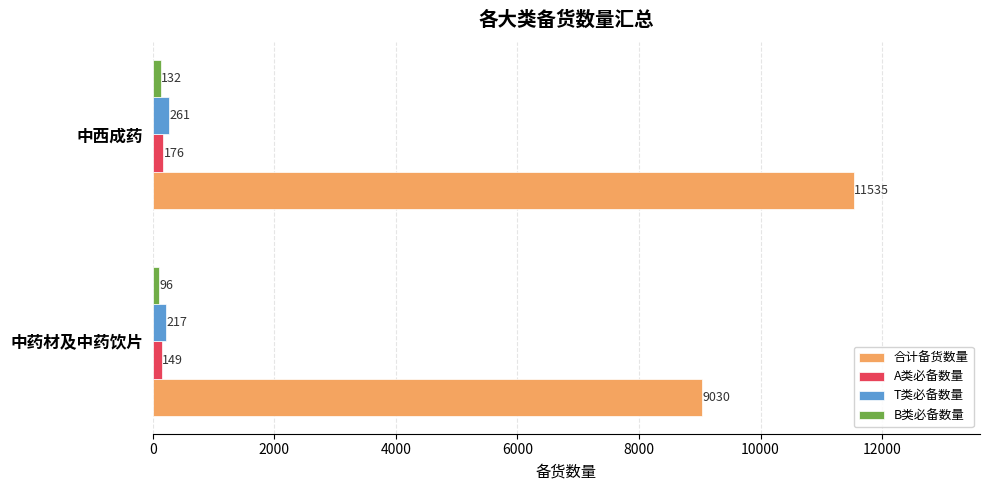

Rank the categories by T类必备数量 value from highest to lowest.

中西成药, 中药材及中药饮片